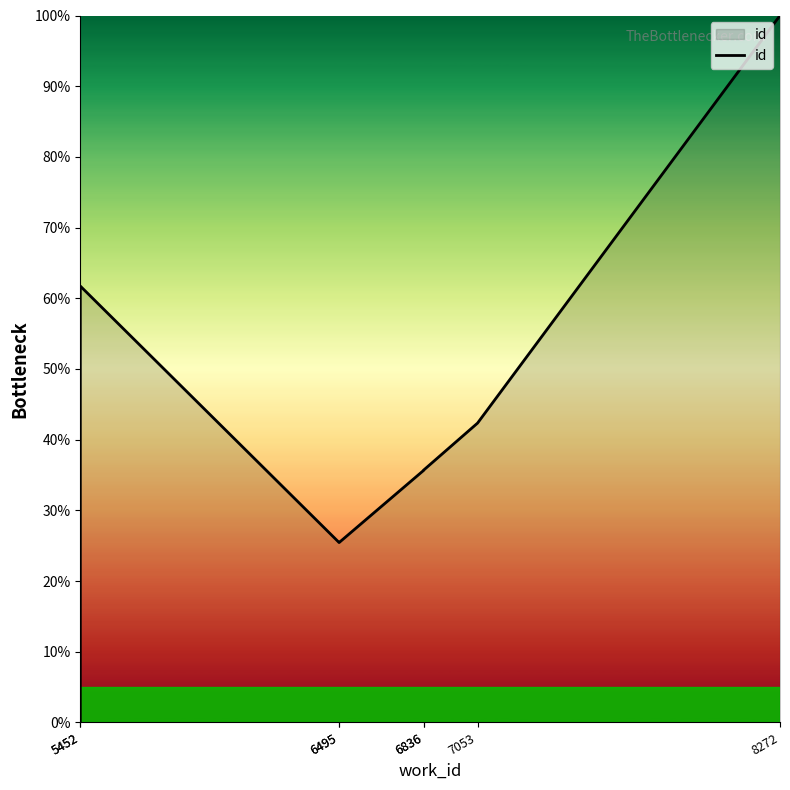

What is the maximum value shown in the chart?

100.0